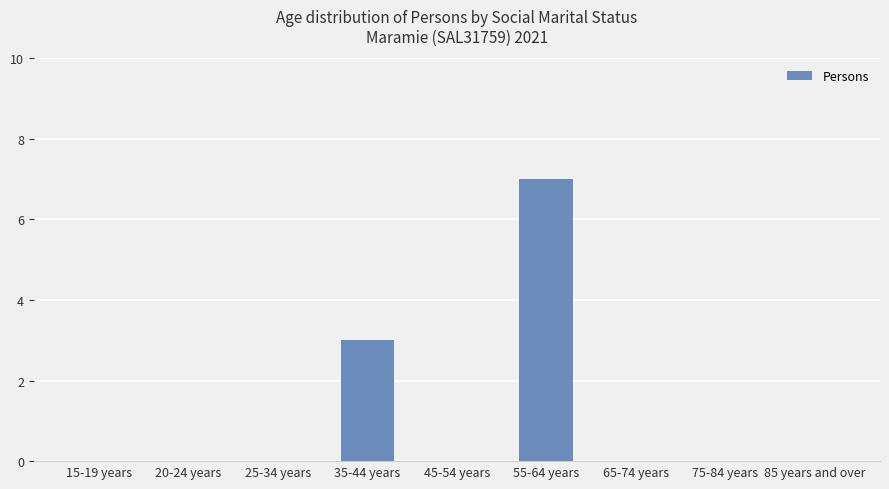

Which has a higher value, 35-44 years or 45-54 years?

35-44 years